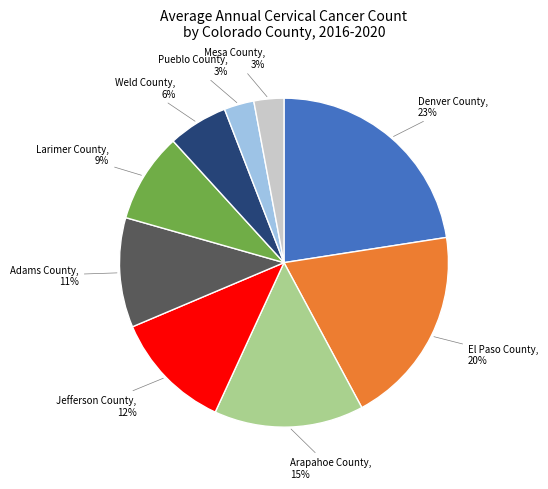

To the nearest percent, what is the average slice percentage?

11%